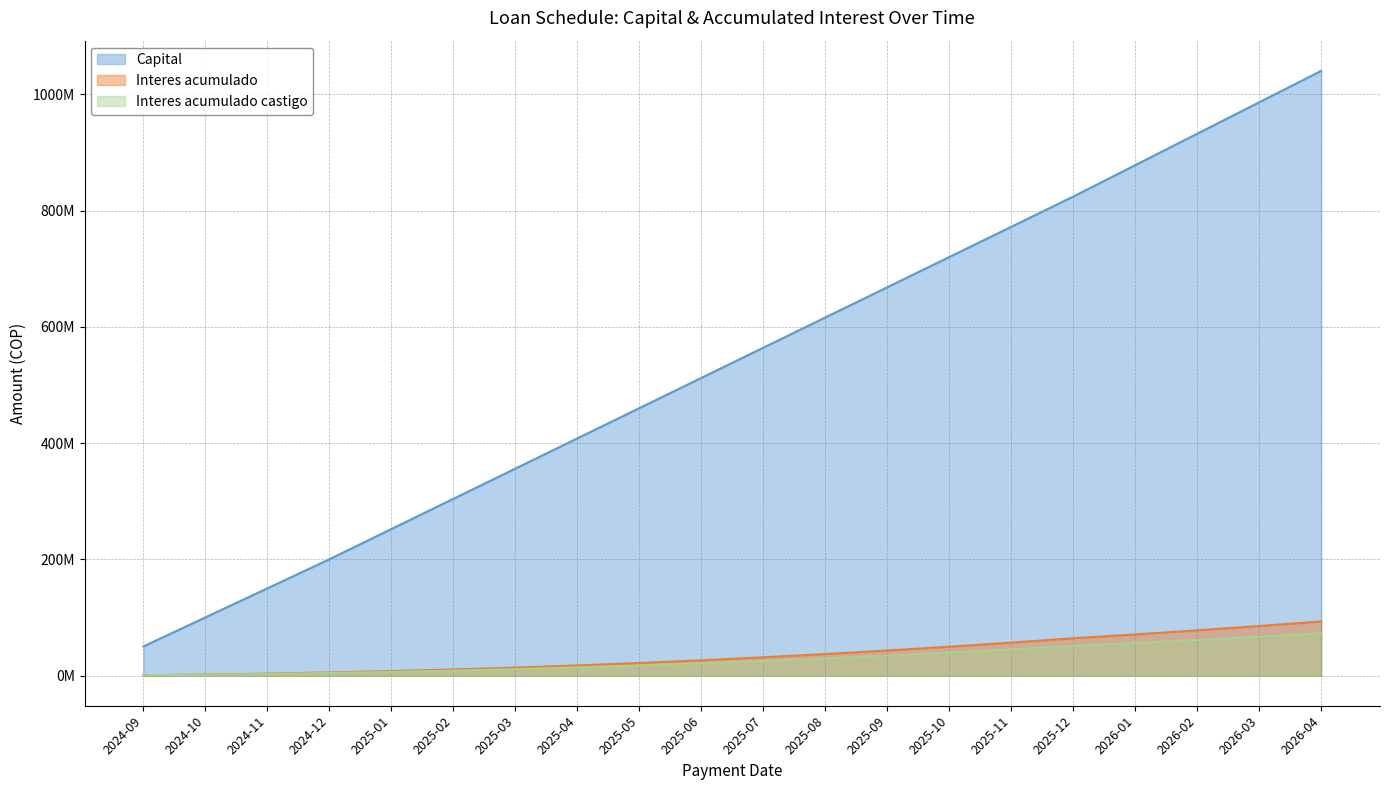

What is the difference between the maximum and minimum values in the Interes acumulado series?

92460594.5